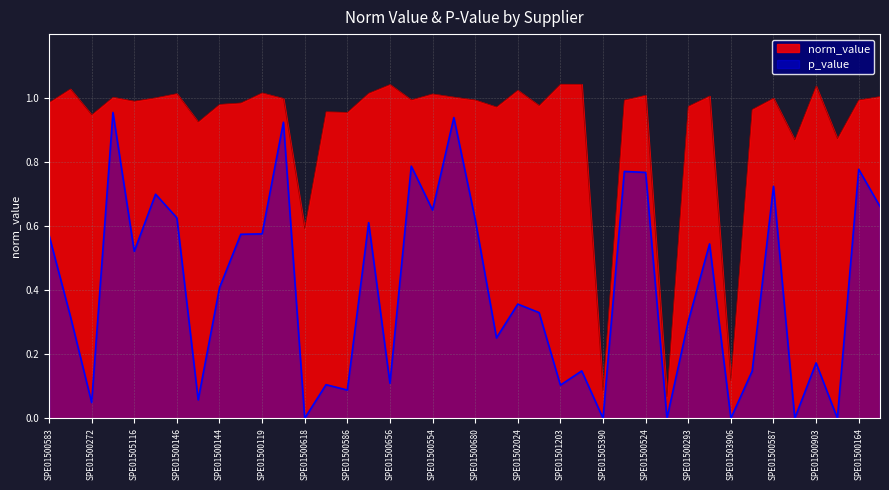

What is the label of the 10th point from the right?

SPE01500293